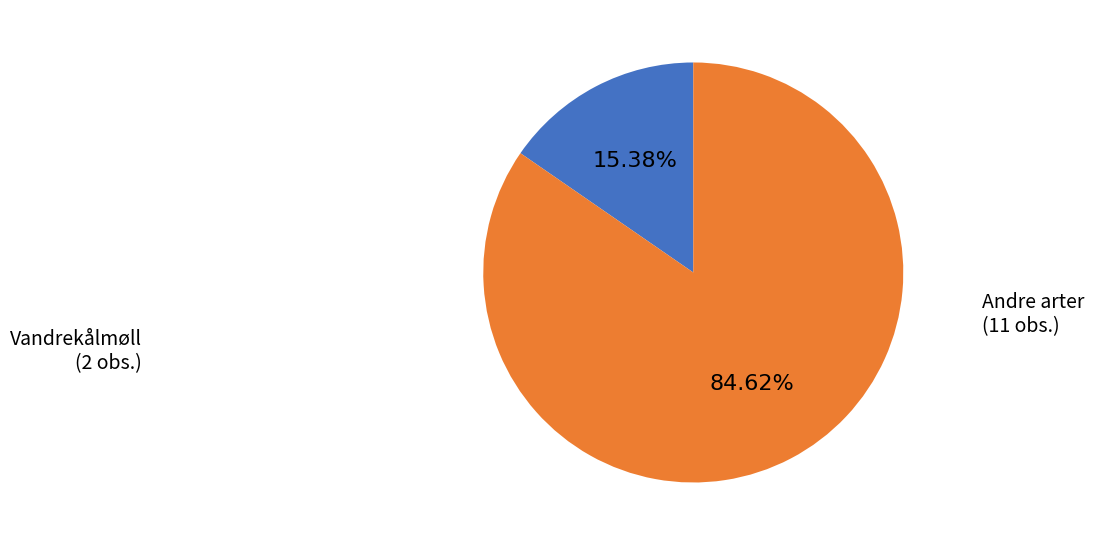

Does any single category account for the majority?

Yes